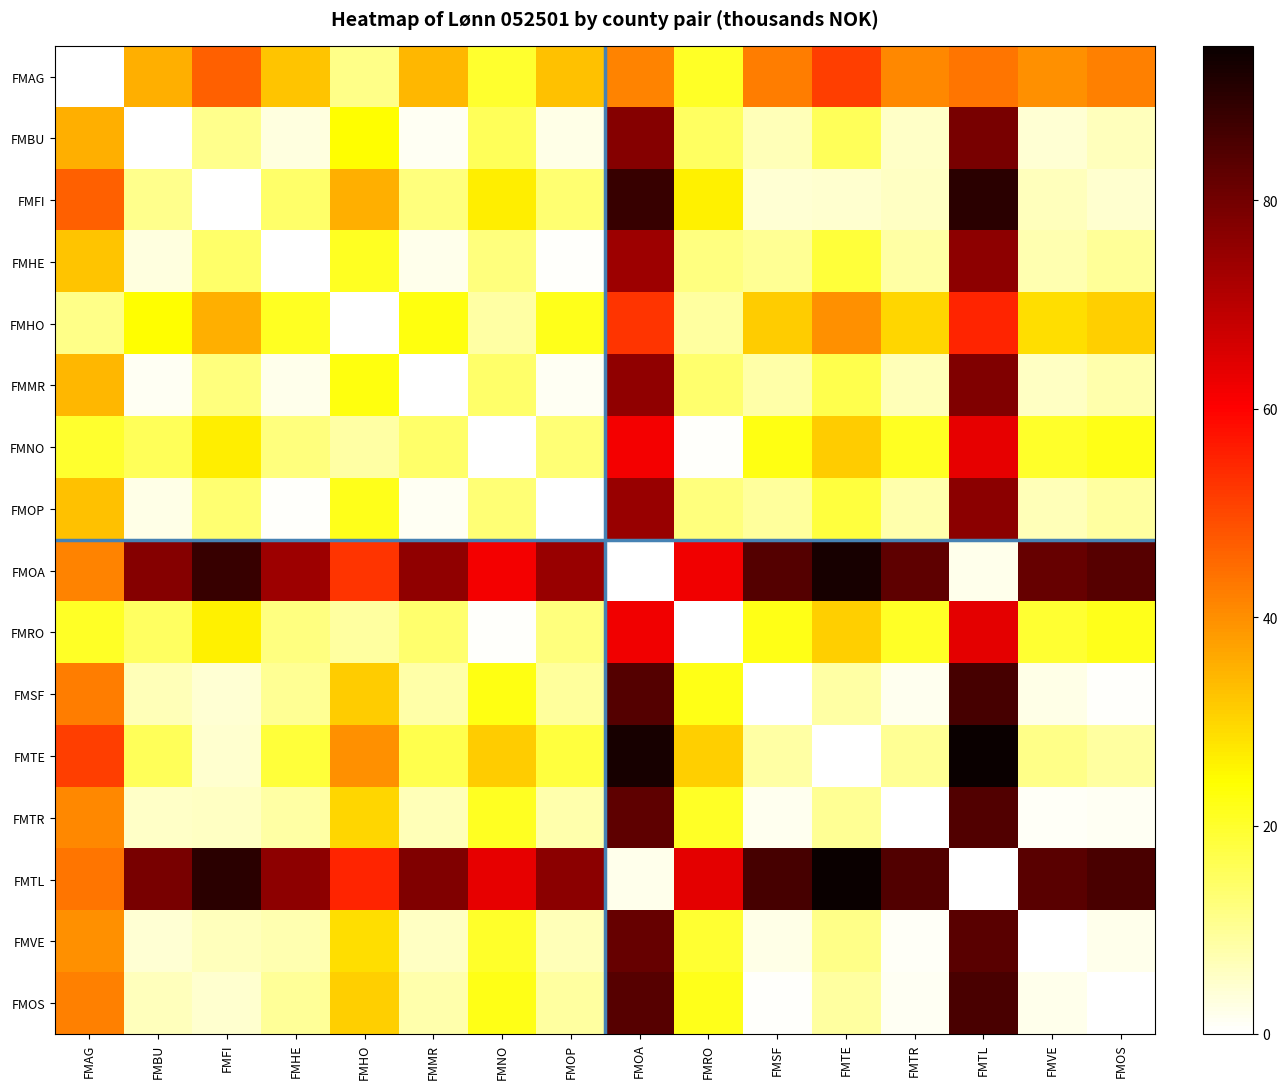

Reading right to left, transcribe all the data shown in this chart.

FMAG: FMOS=42.1	FMVE=40.0	FMTL=43.7	FMTR=40.9	FMTE=51.2	FMSF=42.5	FMRO=20.4	FMOA=41.8	FMOP=33.0	FMNO=19.9	FMMR=34.2	FMHO=11.2	FMHE=32.3	FMFI=46.6	FMBU=35.6	FMAG=0.0
FMBU: FMOS=6.5	FMVE=4.4	FMTL=79.2	FMTR=5.4	FMTE=15.6	FMSF=6.9	FMRO=15.2	FMOA=77.3	FMOP=2.6	FMNO=15.6	FMMR=1.4	FMHO=24.3	FMHE=3.3	FMFI=11.0	FMBU=0.0	FMAG=35.6
FMFI: FMOS=4.5	FMVE=6.6	FMTL=90.2	FMTR=5.6	FMTE=4.6	FMSF=4.1	FMRO=26.2	FMOA=88.3	FMOP=13.6	FMNO=26.6	FMMR=12.4	FMHO=35.3	FMHE=14.3	FMFI=0.0	FMBU=11.0	FMAG=46.6
FMHE: FMOS=9.8	FMVE=7.7	FMTL=76.0	FMTR=8.6	FMTE=18.9	FMSF=10.2	FMRO=11.9	FMOA=74.0	FMOP=0.7	FMNO=12.3	FMMR=1.9	FMHO=21.1	FMHE=0.0	FMFI=14.3	FMBU=3.3	FMAG=32.3
FMHO: FMOS=30.9	FMVE=28.8	FMTL=54.9	FMTR=29.7	FMTE=39.9	FMSF=31.2	FMRO=9.2	FMOA=53.0	FMOP=21.8	FMNO=8.7	FMMR=22.9	FMHO=0.0	FMHE=21.1	FMFI=35.3	FMBU=24.3	FMAG=11.2
FMMR: FMOS=7.9	FMVE=5.8	FMTL=77.8	FMTR=6.8	FMTE=17.0	FMSF=8.3	FMRO=13.8	FMOA=75.9	FMOP=1.2	FMNO=14.2	FMMR=0.0	FMHO=22.9	FMHE=1.9	FMFI=12.4	FMBU=1.4	FMAG=34.2
FMNO: FMOS=22.2	FMVE=20.1	FMTL=63.6	FMTR=21.0	FMTE=31.2	FMSF=22.5	FMRO=0.5	FMOA=61.7	FMOP=13.0	FMNO=0.0	FMMR=14.2	FMHO=8.7	FMHE=12.3	FMFI=26.6	FMBU=15.6	FMAG=19.9
FMOP: FMOS=9.1	FMVE=7.0	FMTL=76.6	FMTR=8.0	FMTE=18.2	FMSF=9.5	FMRO=12.6	FMOA=74.7	FMOP=0.0	FMNO=13.0	FMMR=1.2	FMHO=21.8	FMHE=0.7	FMFI=13.6	FMBU=2.6	FMAG=33.0
FMOA: FMOS=83.8	FMVE=81.7	FMTL=1.9	FMTR=82.7	FMTE=92.9	FMSF=84.2	FMRO=62.1	FMOA=0.0	FMOP=74.7	FMNO=61.7	FMMR=75.9	FMHO=53.0	FMHE=74.0	FMFI=88.3	FMBU=77.3	FMAG=41.8
FMRO: FMOS=21.7	FMVE=19.6	FMTL=64.1	FMTR=20.5	FMTE=30.8	FMSF=22.1	FMRO=0.0	FMOA=62.1	FMOP=12.6	FMNO=0.5	FMMR=13.8	FMHO=9.2	FMHE=11.9	FMFI=26.2	FMBU=15.2	FMAG=20.4
FMSF: FMOS=0.4	FMVE=2.5	FMTL=86.1	FMTR=1.5	FMTE=8.7	FMSF=0.0	FMRO=22.1	FMOA=84.2	FMOP=9.5	FMNO=22.5	FMMR=8.3	FMHO=31.2	FMHE=10.2	FMFI=4.1	FMBU=6.9	FMAG=42.5
FMTE: FMOS=9.1	FMVE=11.2	FMTL=94.8	FMTR=10.2	FMTE=0.0	FMSF=8.7	FMRO=30.8	FMOA=92.9	FMOP=18.2	FMNO=31.2	FMMR=17.0	FMHO=39.9	FMHE=18.9	FMFI=4.6	FMBU=15.6	FMAG=51.2
FMTR: FMOS=1.2	FMVE=0.9	FMTL=84.6	FMTR=0.0	FMTE=10.2	FMSF=1.5	FMRO=20.5	FMOA=82.7	FMOP=8.0	FMNO=21.0	FMMR=6.8	FMHO=29.7	FMHE=8.6	FMFI=5.6	FMBU=5.4	FMAG=40.9
FMTL: FMOS=85.8	FMVE=83.7	FMTL=0.0	FMTR=84.6	FMTE=94.8	FMSF=86.1	FMRO=64.1	FMOA=1.9	FMOP=76.6	FMNO=63.6	FMMR=77.8	FMHO=54.9	FMHE=76.0	FMFI=90.2	FMBU=79.2	FMAG=43.7
FMVE: FMOS=2.1	FMVE=0.0	FMTL=83.7	FMTR=0.9	FMTE=11.2	FMSF=2.5	FMRO=19.6	FMOA=81.7	FMOP=7.0	FMNO=20.1	FMMR=5.8	FMHO=28.8	FMHE=7.7	FMFI=6.6	FMBU=4.4	FMAG=40.0
FMOS: FMOS=0.0	FMVE=2.1	FMTL=85.8	FMTR=1.2	FMTE=9.1	FMSF=0.4	FMRO=21.7	FMOA=83.8	FMOP=9.1	FMNO=22.2	FMMR=7.9	FMHO=30.9	FMHE=9.8	FMFI=4.5	FMBU=6.5	FMAG=42.1